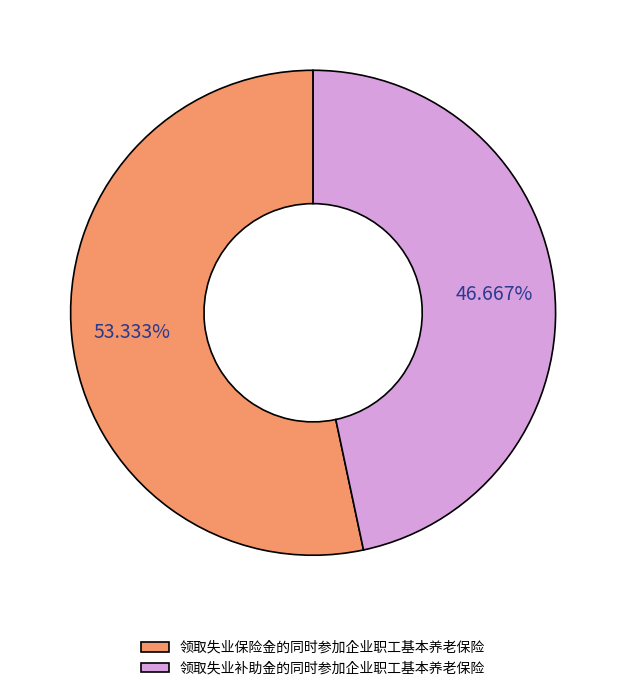

Rank the categories by value from lowest to highest.

领取失业补助金的同时参加企业职工基本养老保险, 领取失业保险金的同时参加企业职工基本养老保险